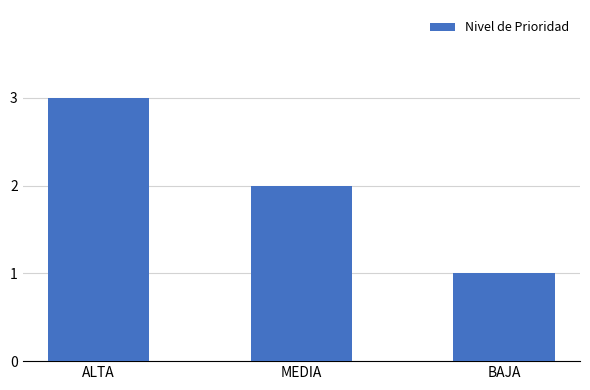

Is it true that the value at ALTA is 2?

False